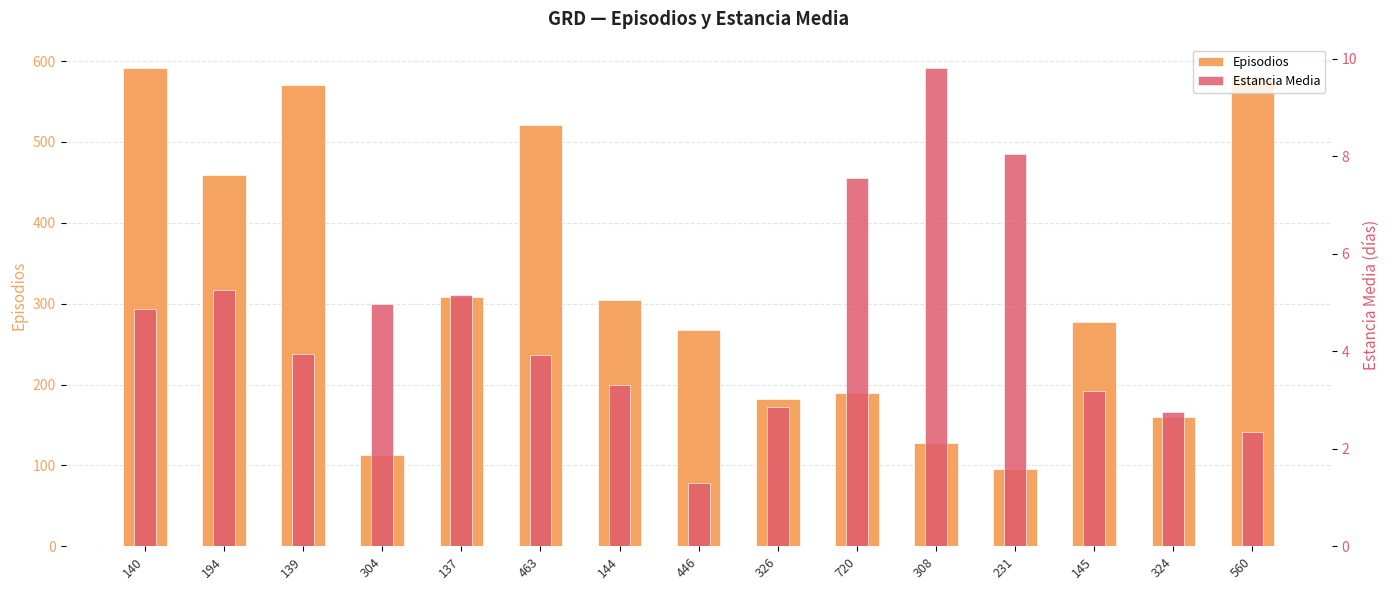

What are all the series names shown in the legend?

Episodios, Estancia Media